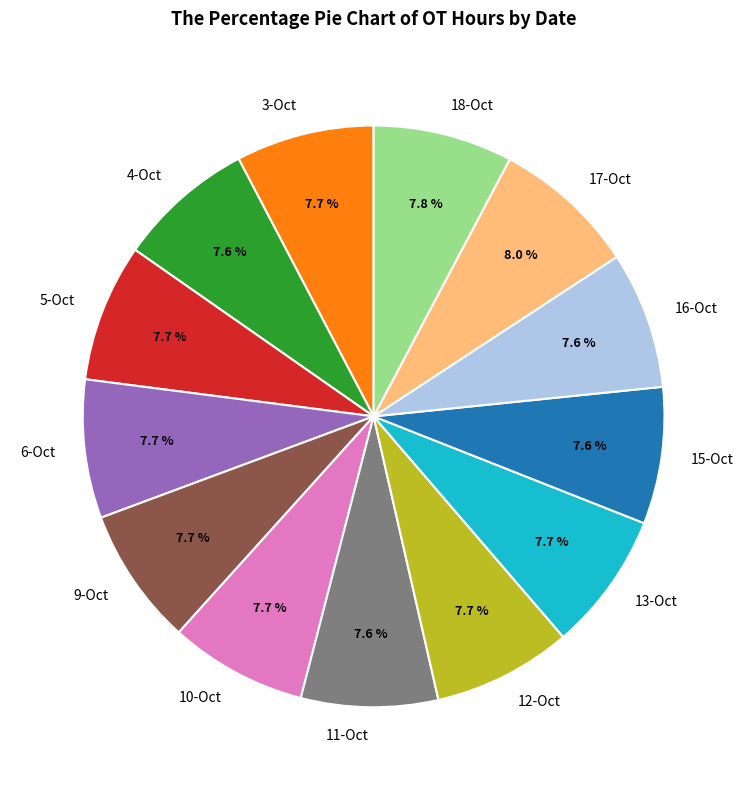

What portion of the pie excludes 16-Oct?

92.4%